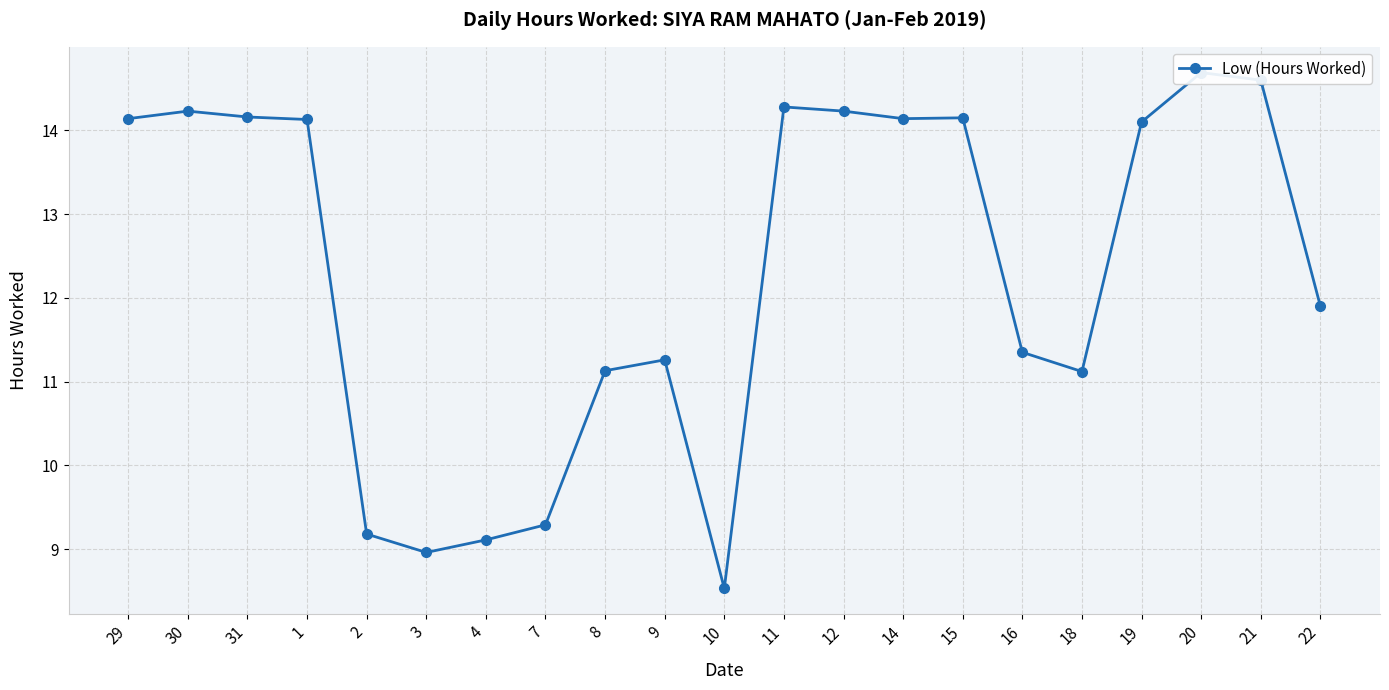

Does the chart have visible grid lines?

Yes